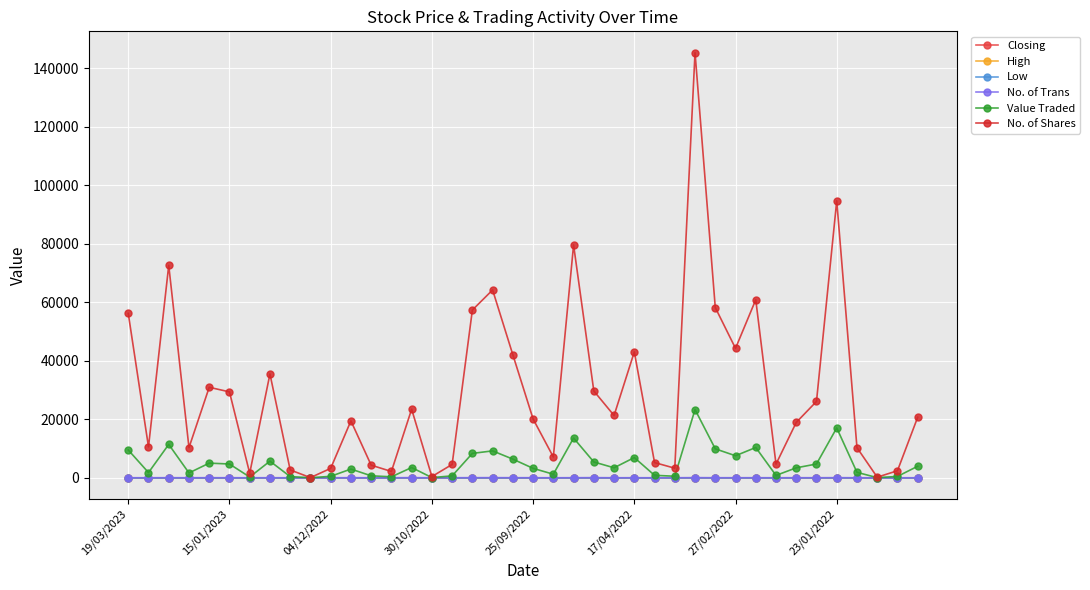

Count the Low values in the range 0 to 1.

40